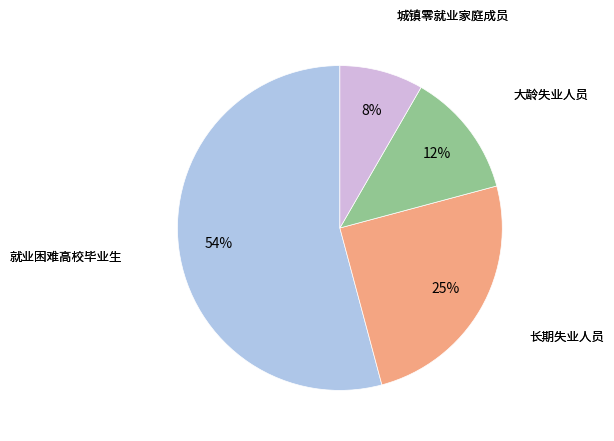

Does any single category account for the majority?

Yes